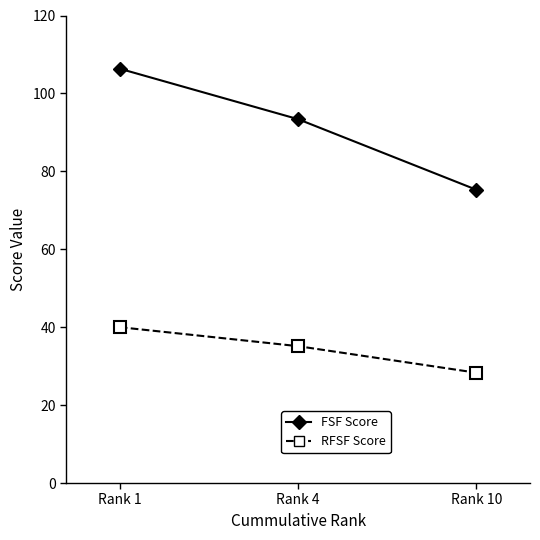

What is the maximum value shown in the chart?

106.3